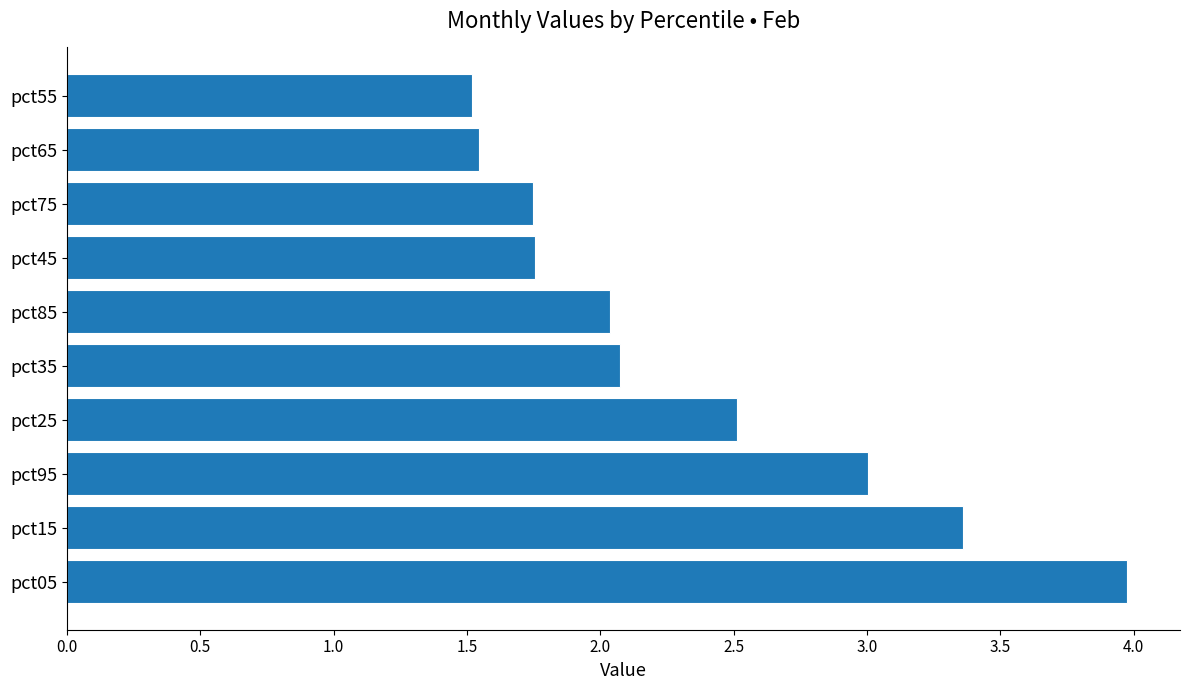

What is the change in value from pct35 to pct65?

-0.5